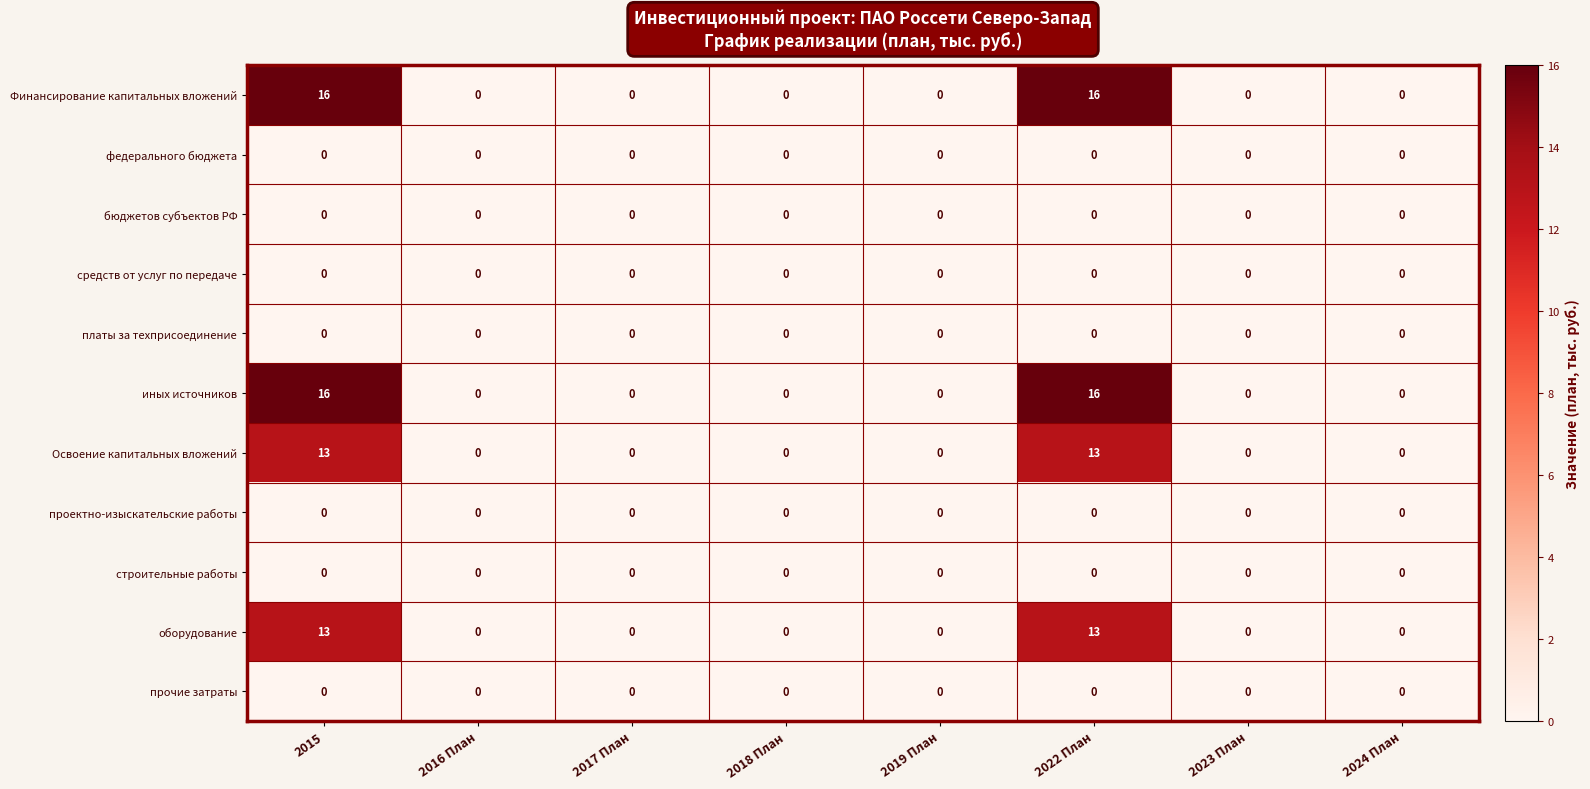

What is the maximum value shown in the chart?

16